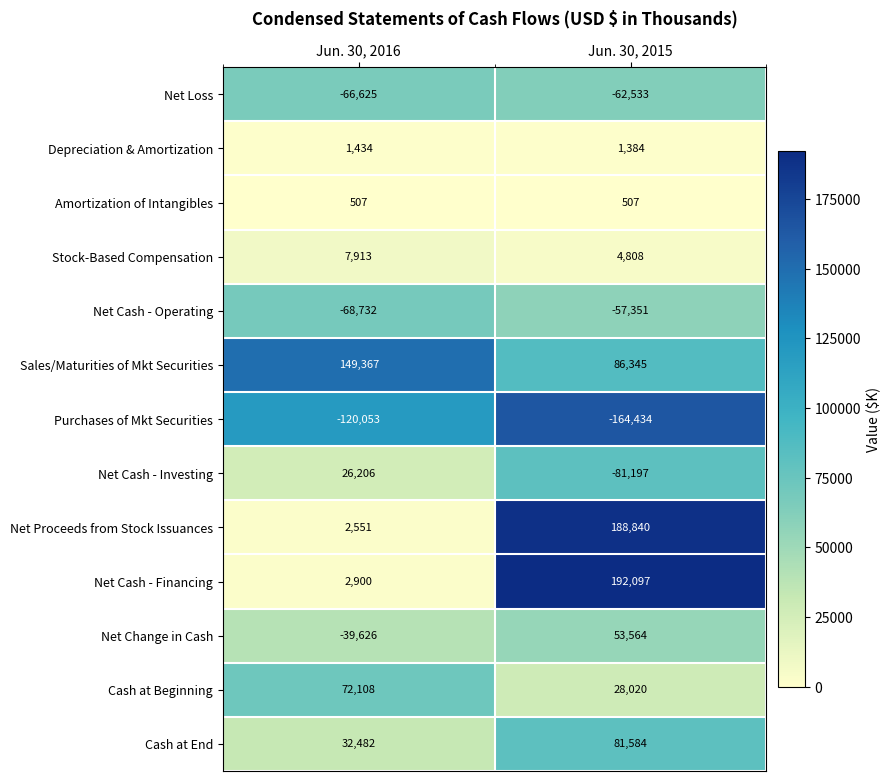

What is the total value across all series at Jun. 30, 2015?

271634